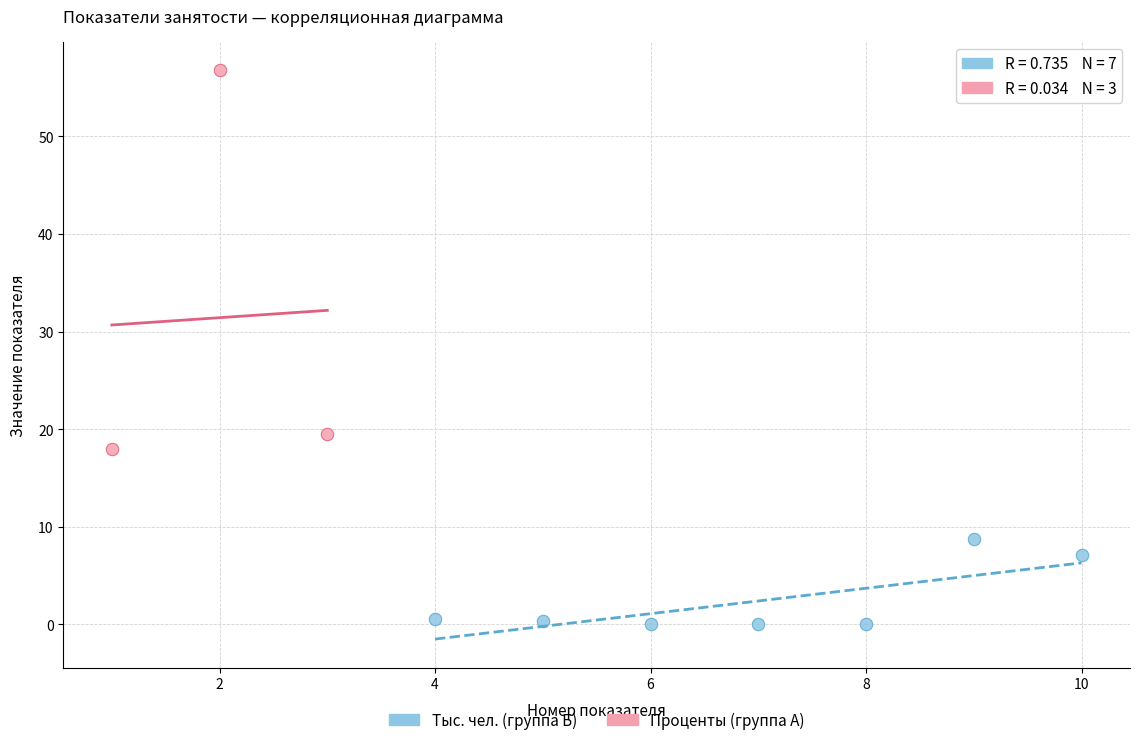

Which series reaches the minimum Y coordinate?

Тыс. чел. (группа Б)